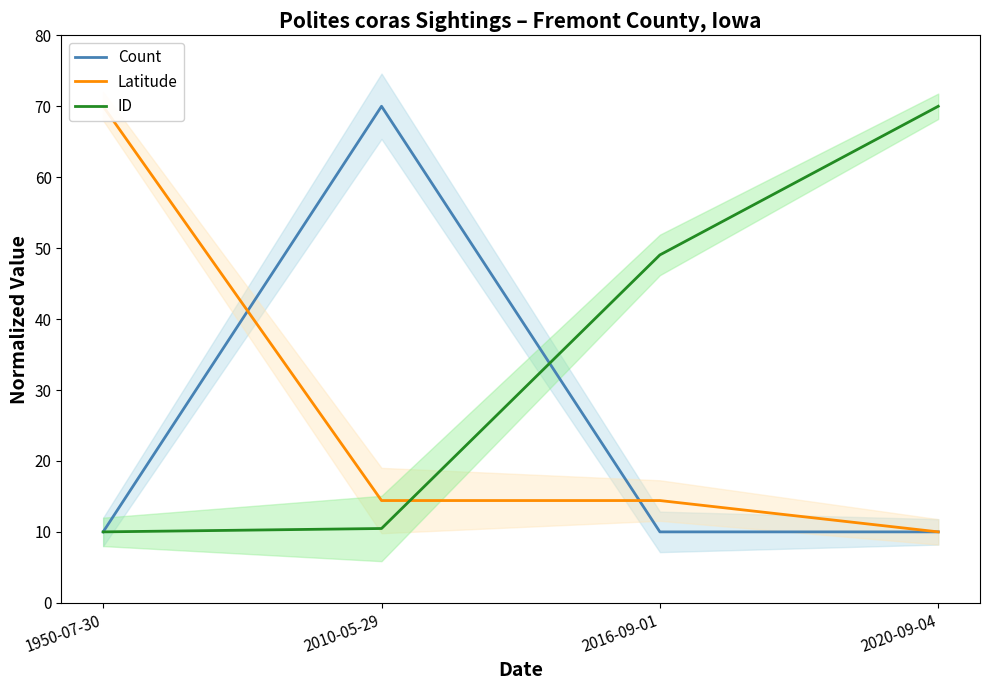

What value does the Latitude series have at 2020-09-04?

10.0